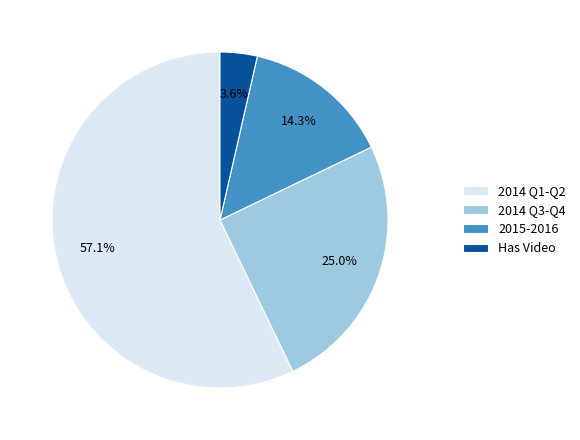

Rank the categories by value from lowest to highest.

Has Video, 2015-2016, 2014 Q3-Q4, 2014 Q1-Q2